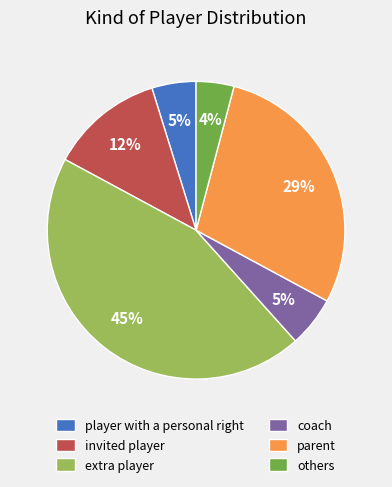

To the nearest percent, what is the average slice percentage?

17%